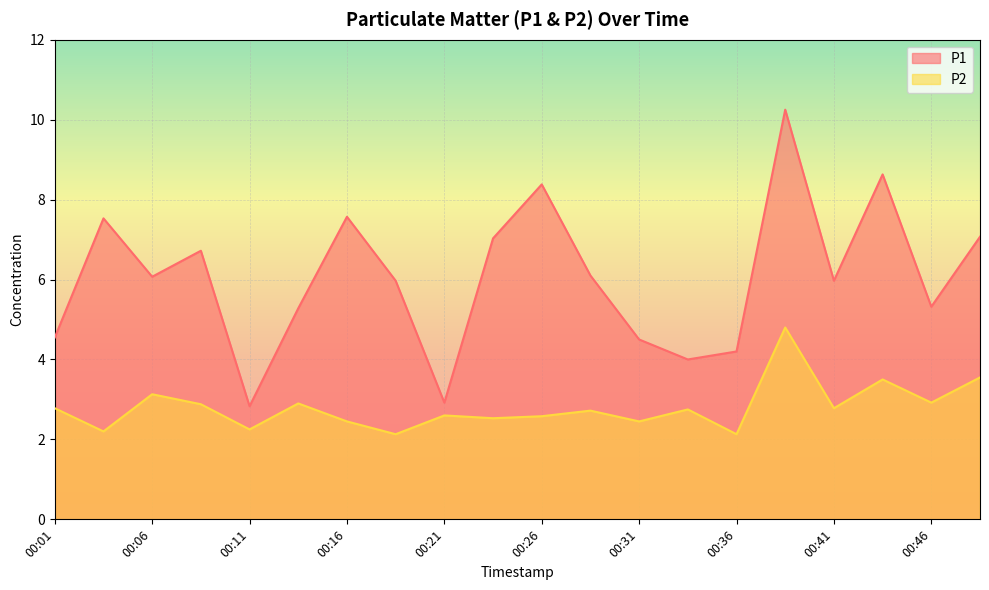

Reading right to left, transcribe all the data shown in this chart.

P1: 7.1	5.3	8.6	6.0	10.2	4.2	4.0	4.5	6.1	8.4	7.0	2.9	6.0	7.6	5.3	2.8	6.7	6.1	7.5	4.5
P2: 3.5	2.9	3.5	2.8	4.8	2.1	2.8	2.5	2.7	2.6	2.5	2.6	2.1	2.5	2.9	2.2	2.9	3.1	2.2	2.8